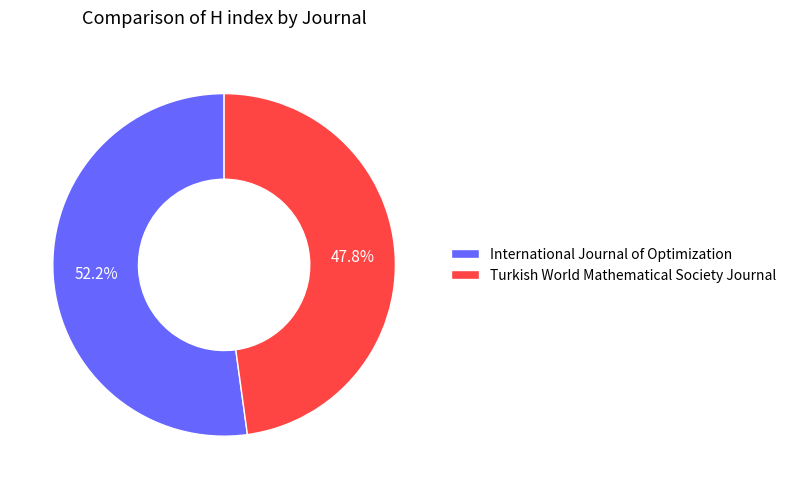

Is the sum of Turkish World Mathematical Society Journal and International Journal of Optimization greater than half?

Yes